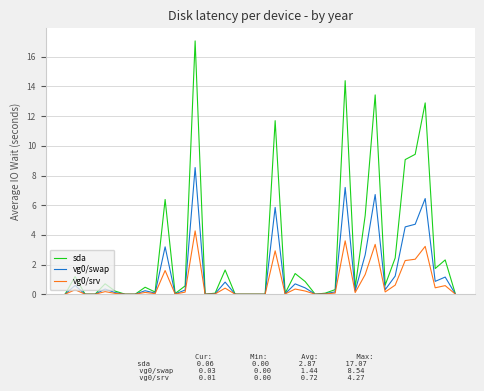

What is the maximum value for vg0/srv?

4.3